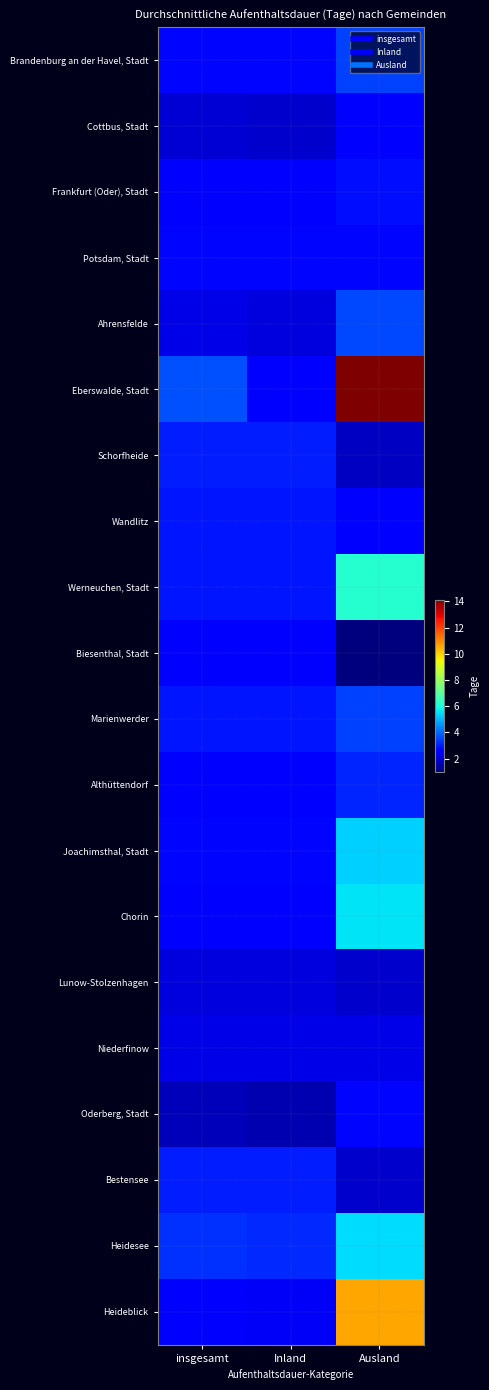

Which series has the largest total across all categories?

Eberswalde, Stadt